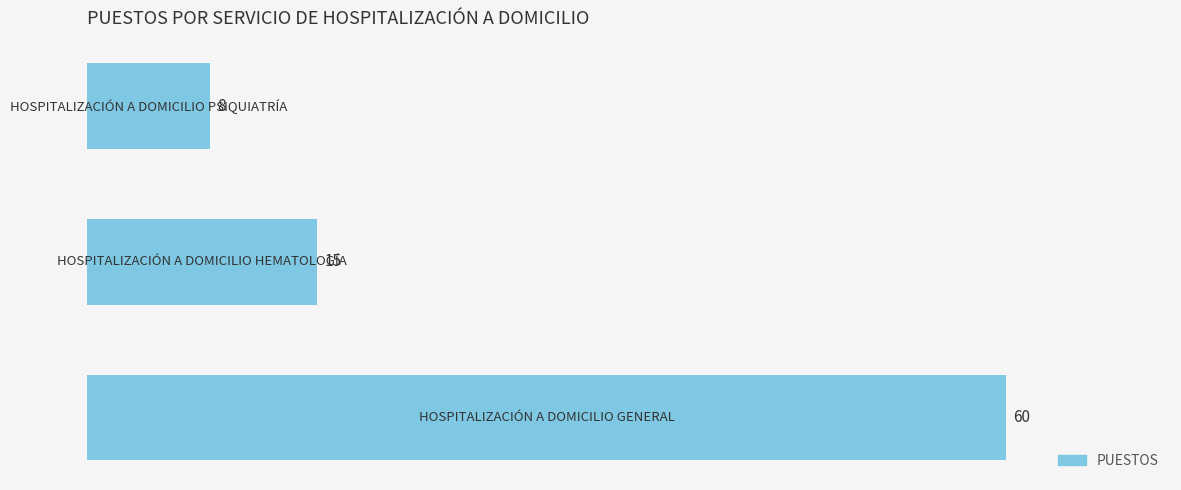

What is the average value?

28